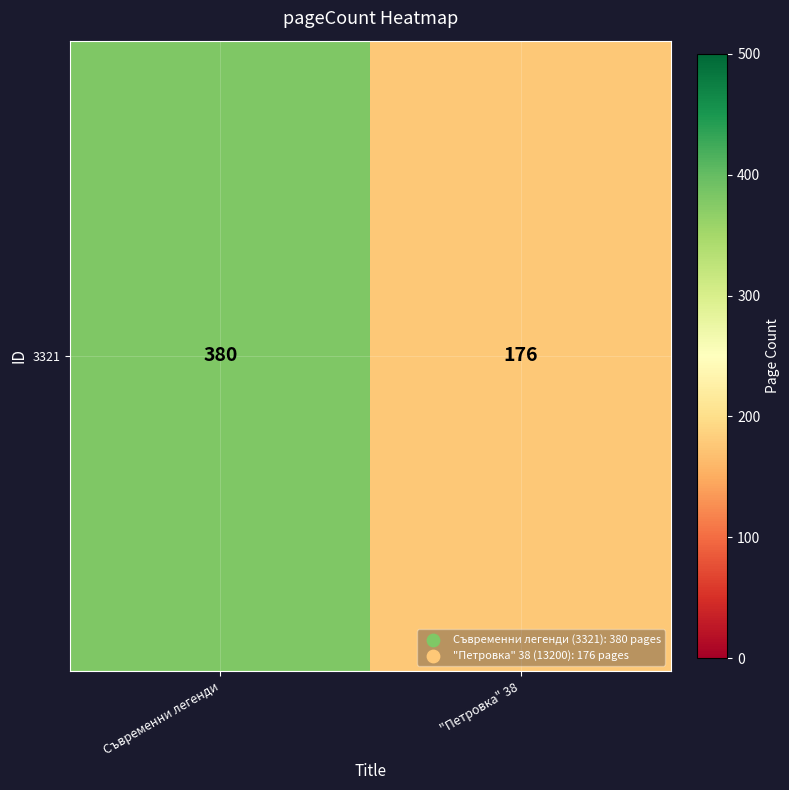

True or false: the data shows 105 at "Петровка" 38.

False